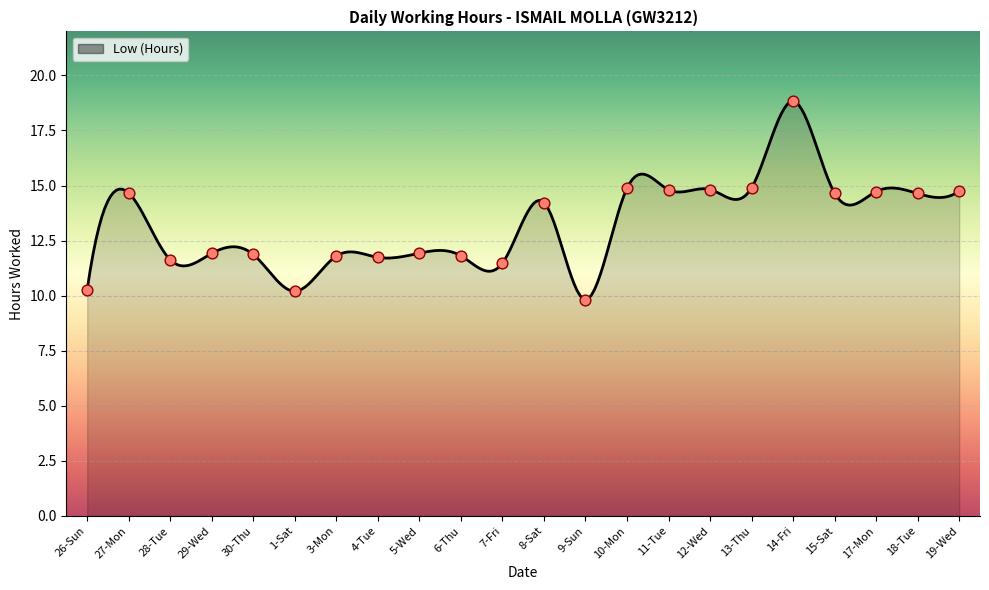

What is the ratio of the value at 11-Tue to the value at 1-Sat?

1.5